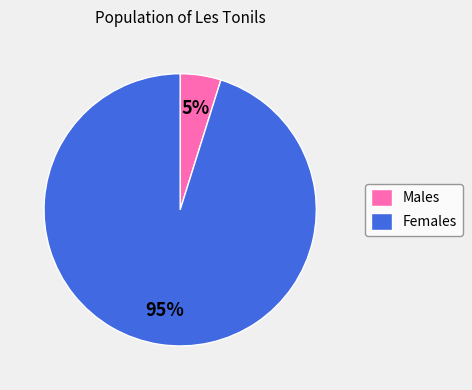

To the nearest percent, what is the difference between the largest and smallest slice percentages?

90%